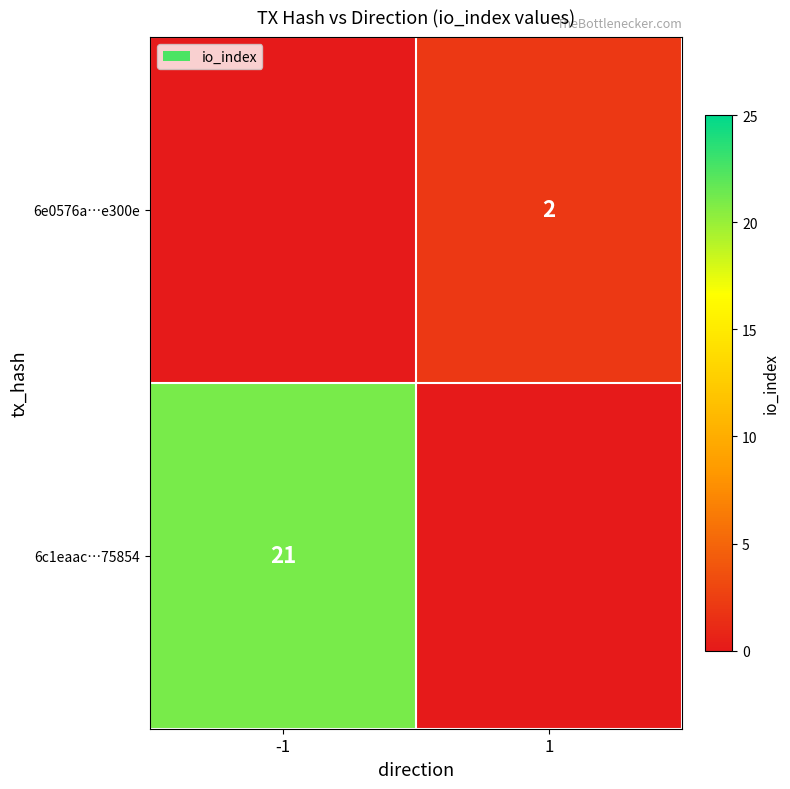

The 6c1eaac…75854 series shows 21 at -1. True or false?

True